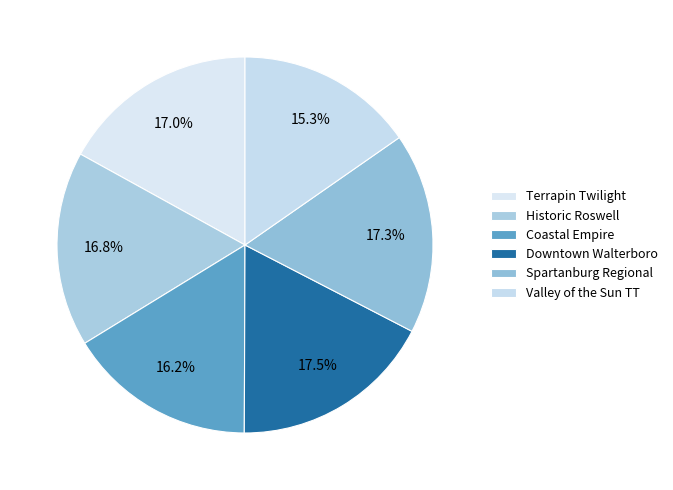

How many segments does this pie chart have?

6